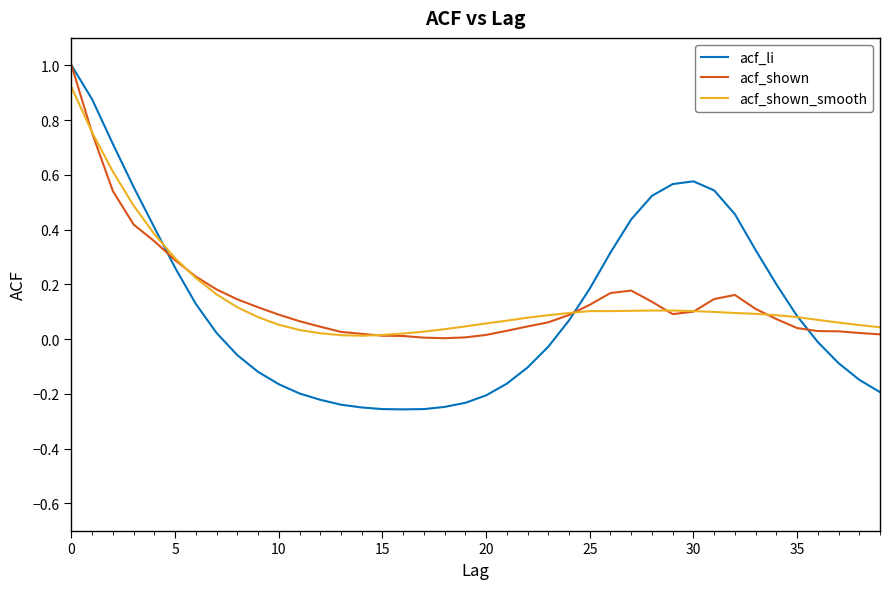

What is the difference between the maximum and minimum values in the acf_shown series?

1.0